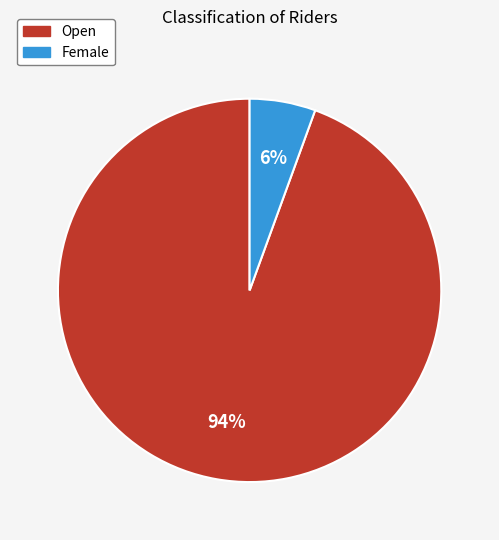

Is there a majority slice in this chart?

Yes